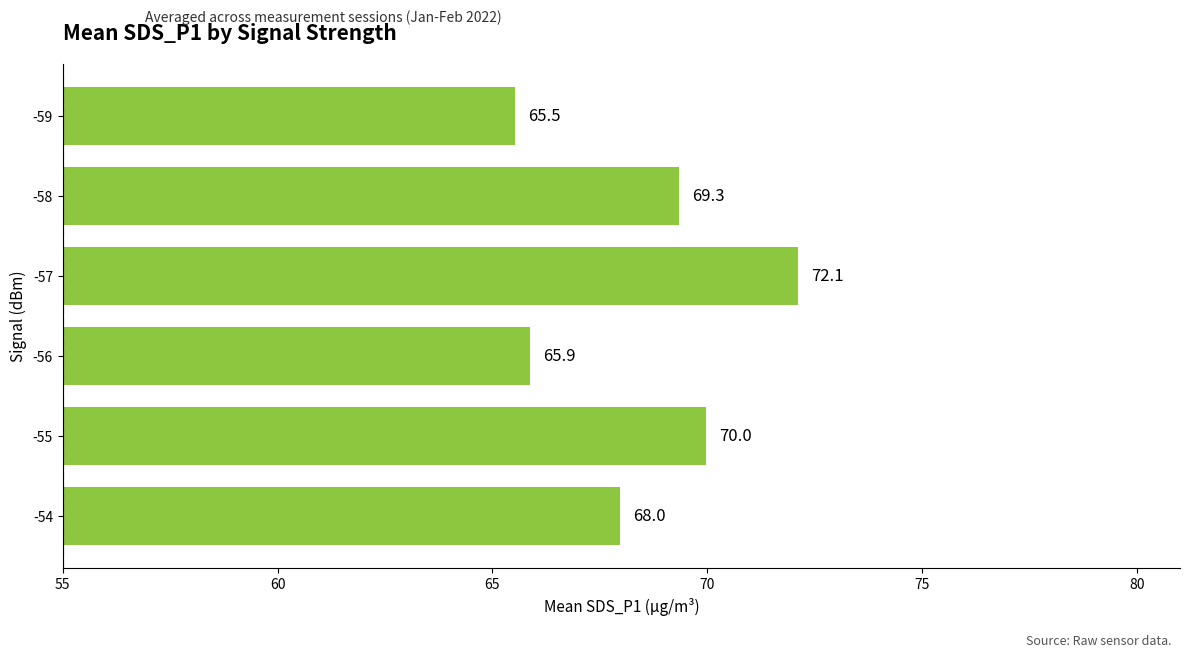

Where is the data nearest to the value 68?

-54